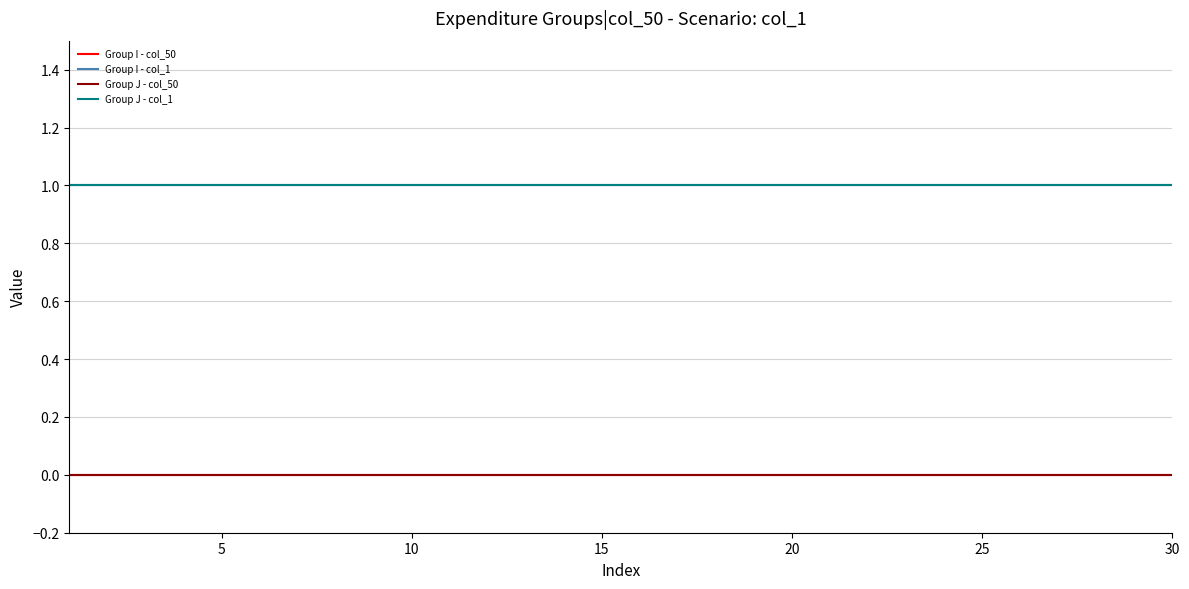

Does the chart display data point markers on the line(s)?

No